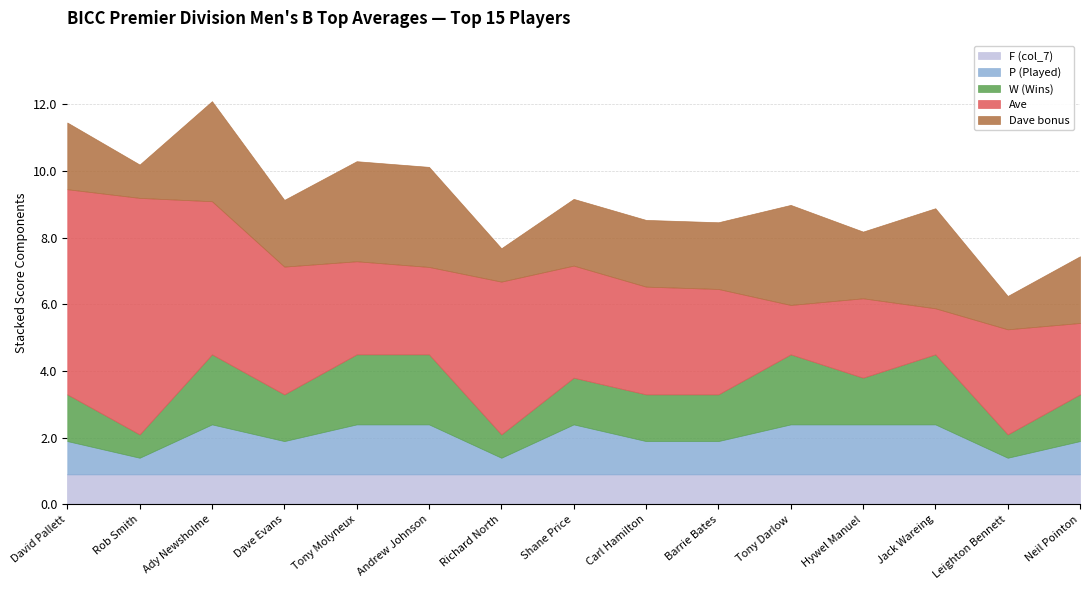

What is the maximum value for F (col_7)?

0.9